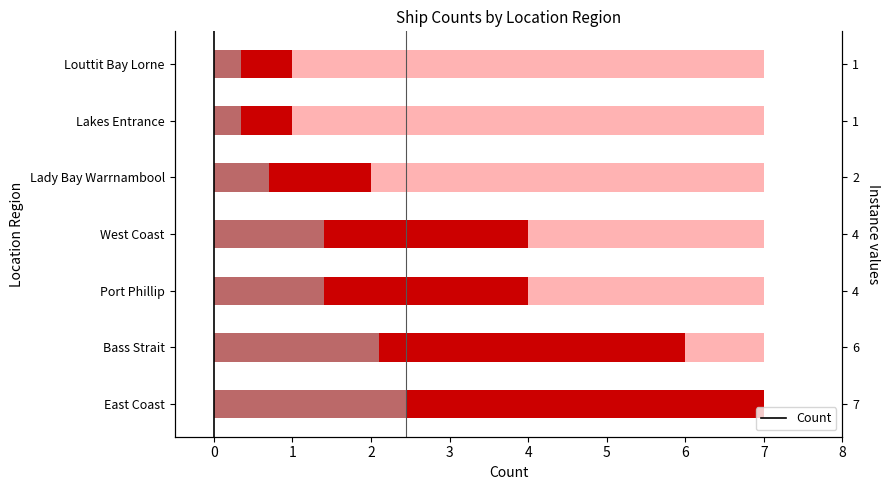

How many bars are there in total?

7